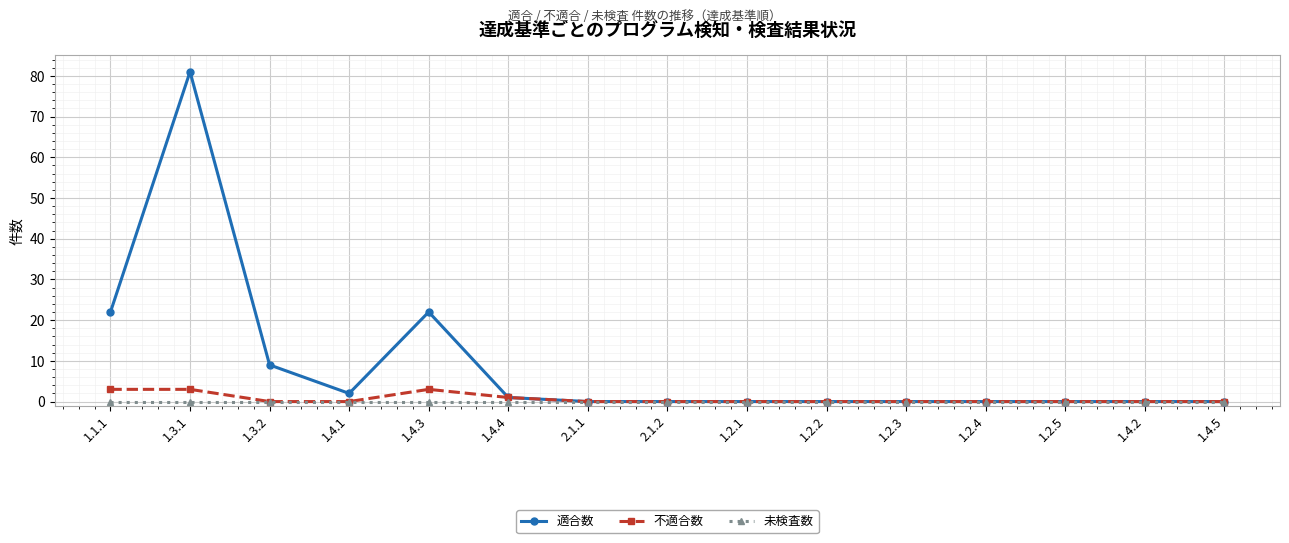

What is the label of the 3rd point from the left?

1.3.2